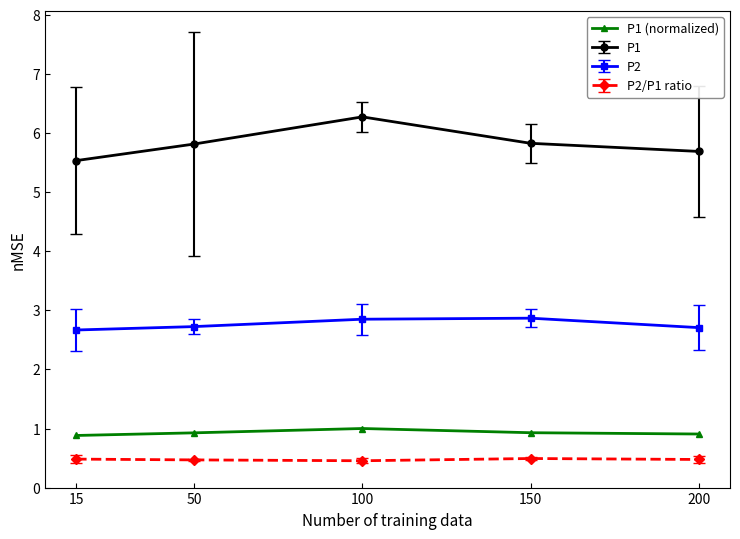

How many lines are shown in the chart?

4